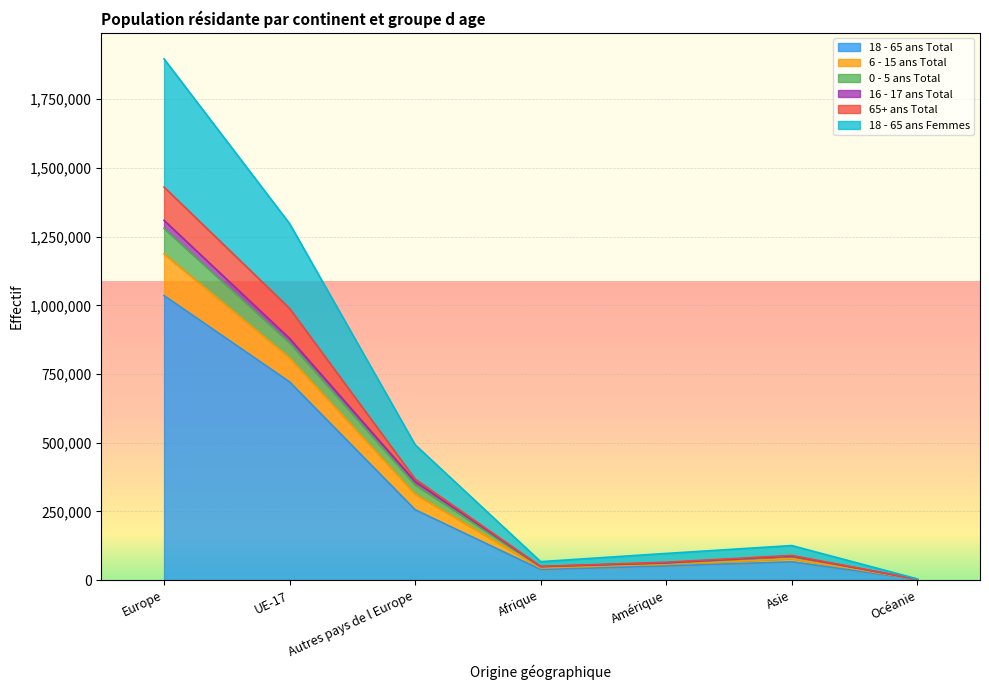

What is the label of the 5th point from the left?

Amérique